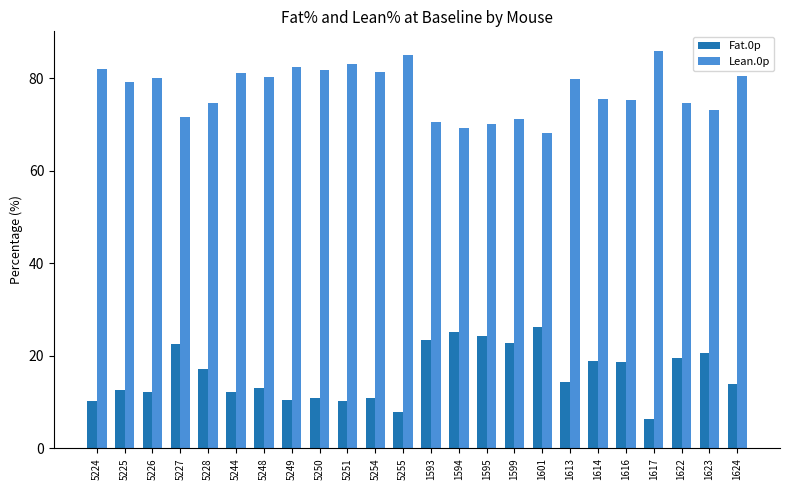

Is it true that Lean.0p equals 23.3 at 5249?

False